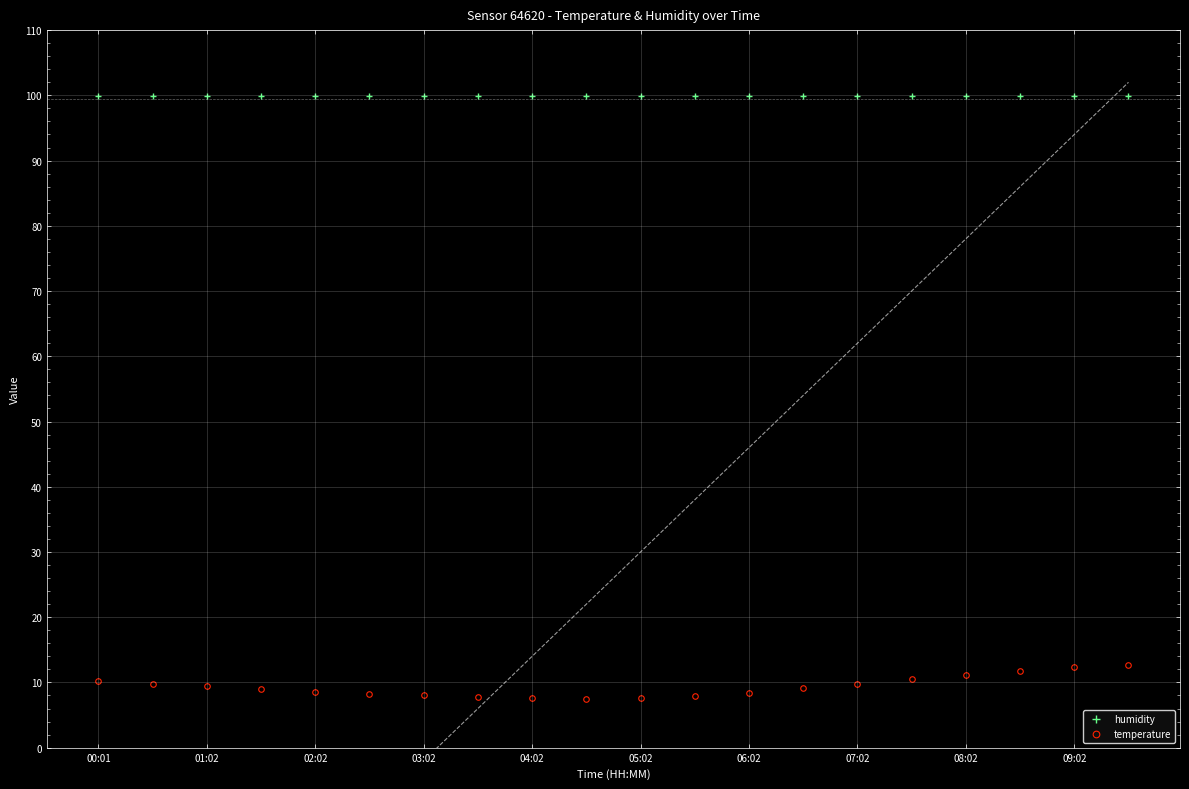

What are all the series names shown in the legend?

humidity, temperature